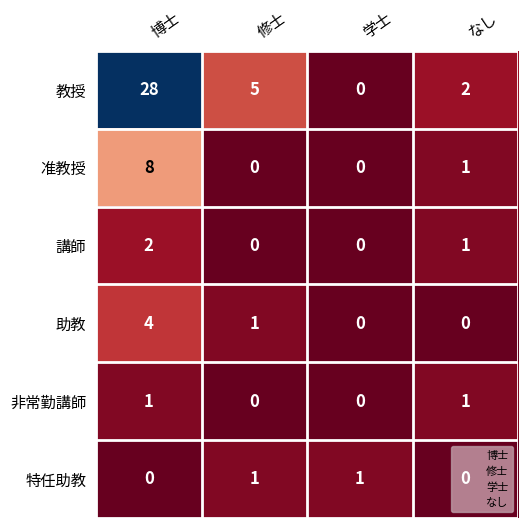

Which series has the widest spread of values?

教授